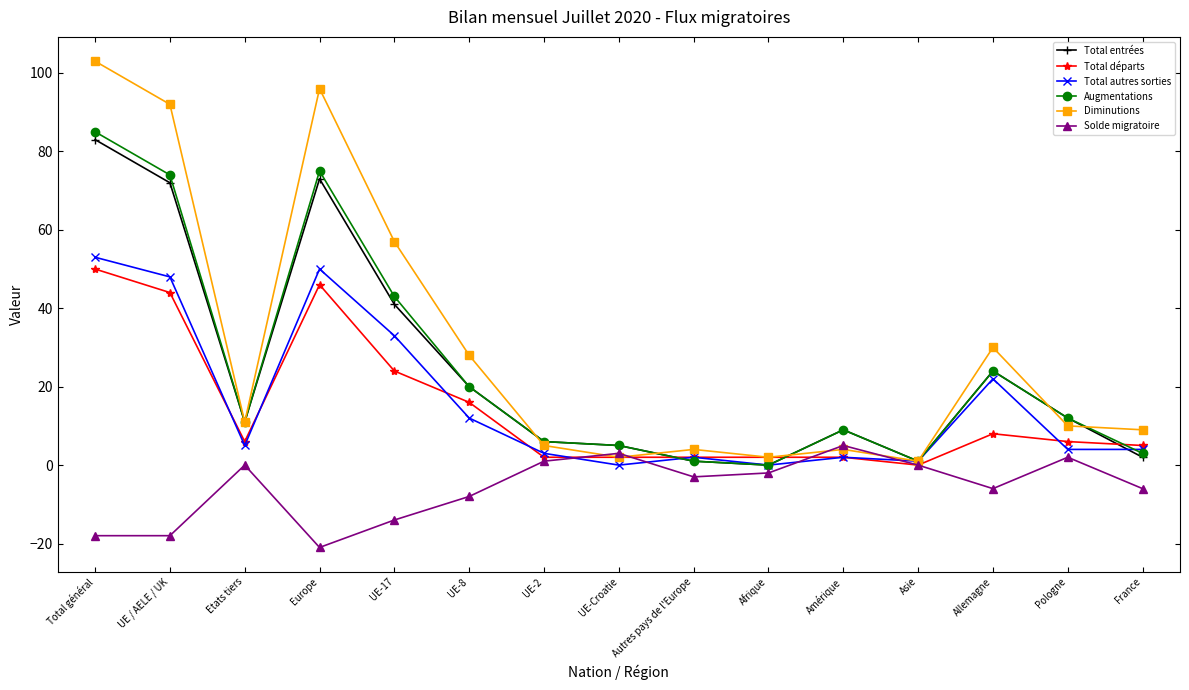

After their last crossing, which series has the higher values: Total départs or Augmentations?

Total départs